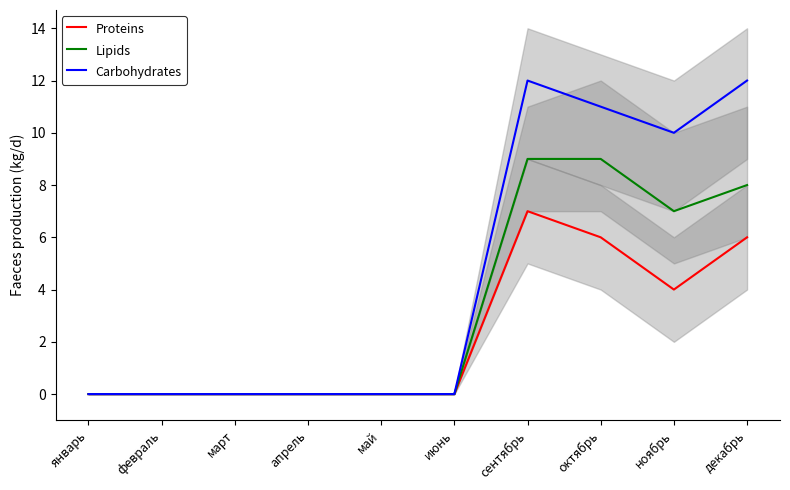

At which label does Proteins reach its peak?

сентябрь